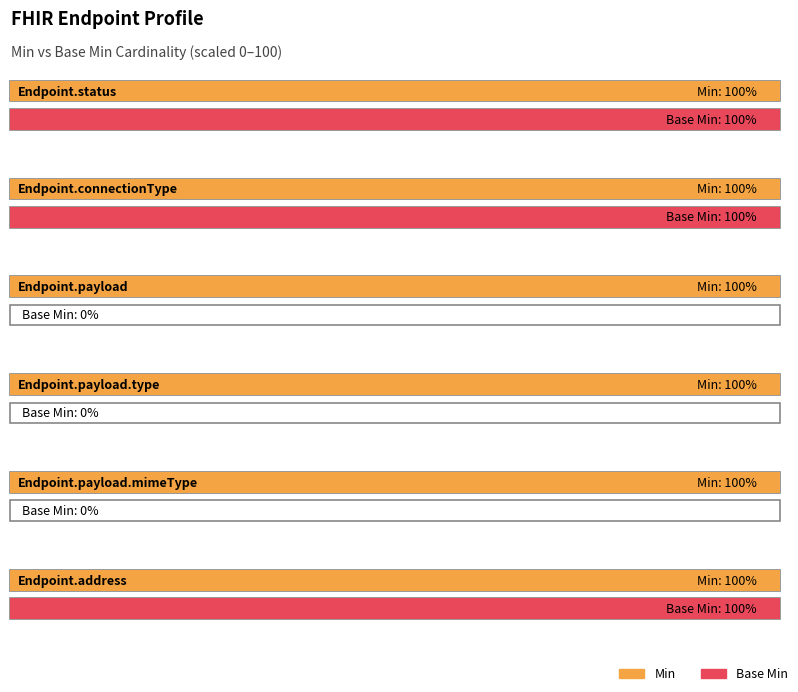

The Base Min series shows 1 at Endpoint.modifierExtension. True or false?

False